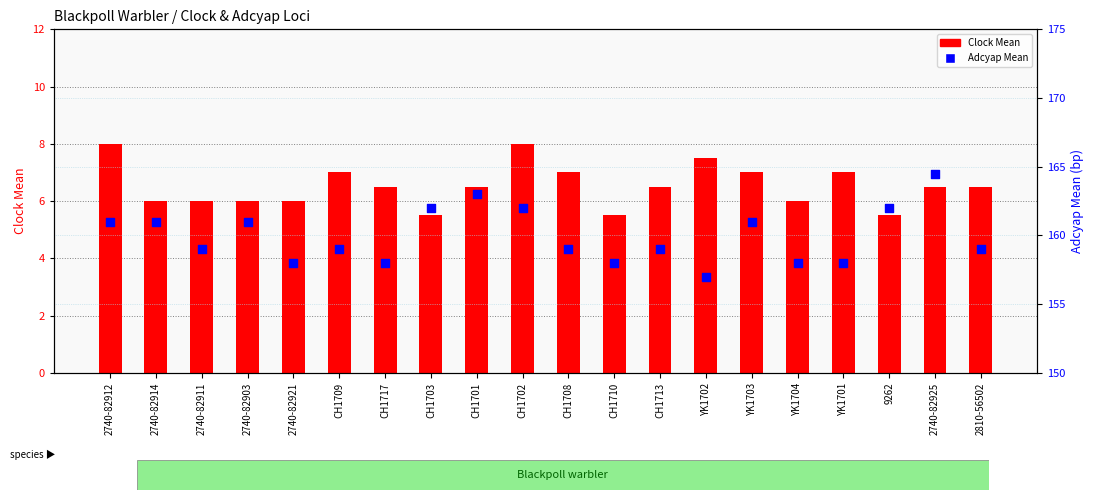

At how many categories does at least one series exceed 117?

20